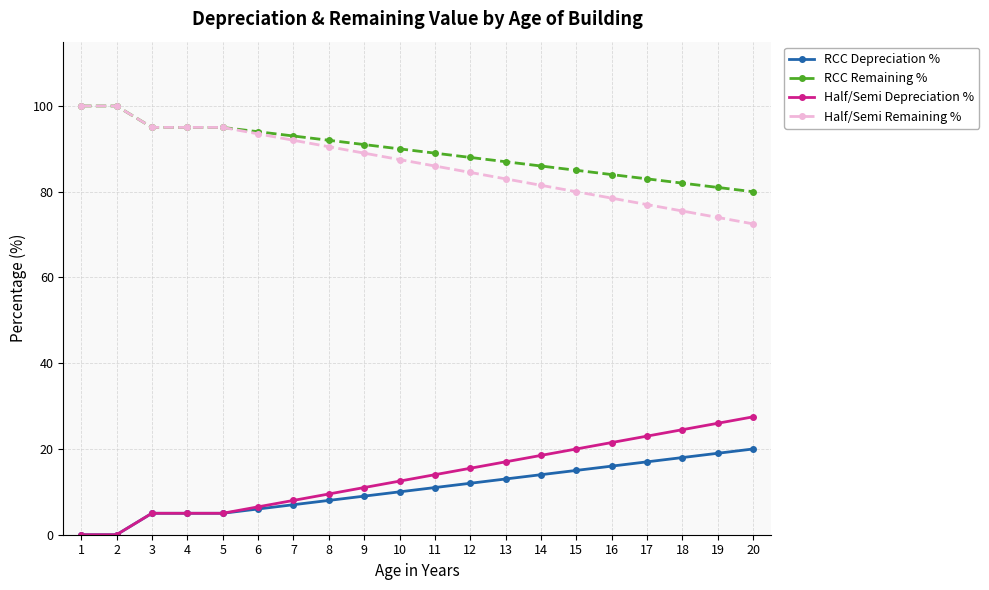

True or false: RCC Remaining % and Half/Semi Depreciation % intersect in this chart.

False